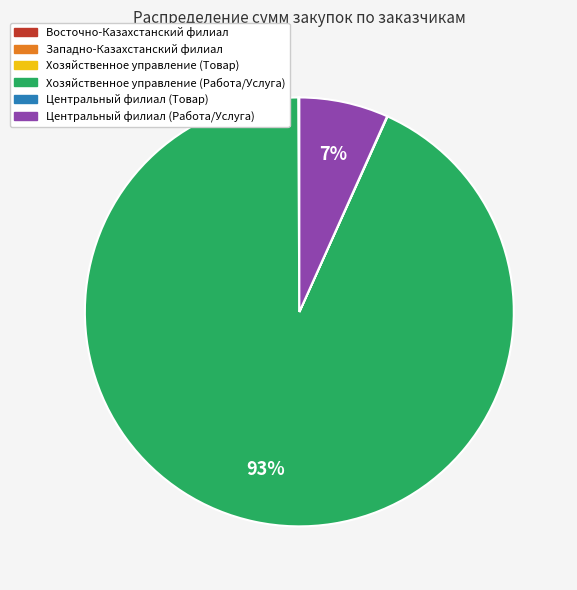

Does any single category account for the majority?

Yes